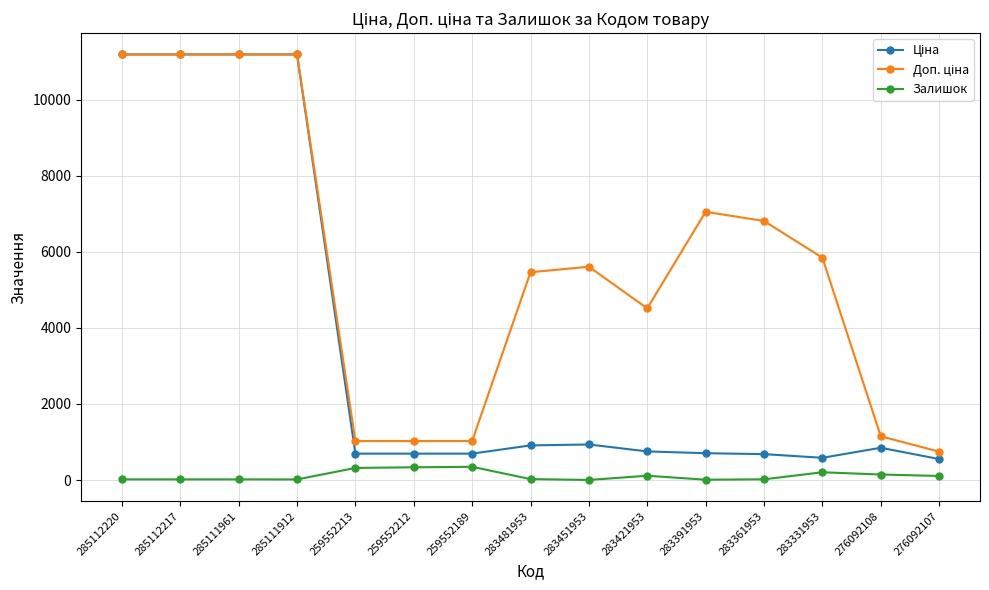

At how many categories does at least one series exceed 10019?

4